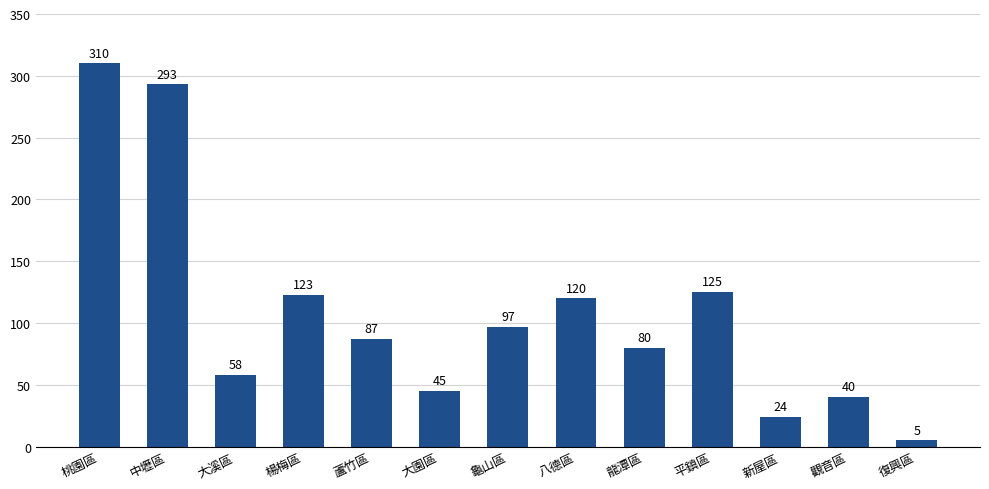

What is the sum of all values?

1407